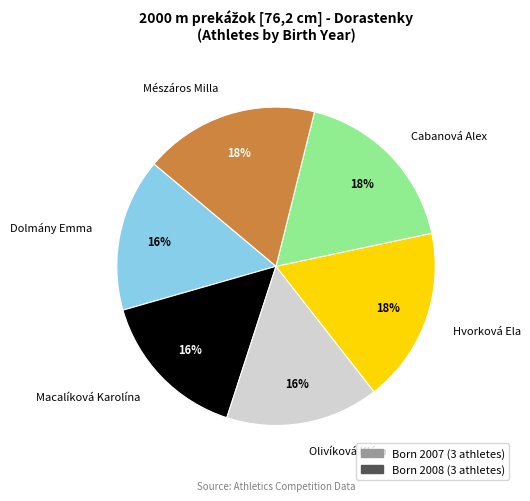

To the nearest percent, what is the combined percentage of Hvorková Ela and Olivíková Klára?

33%